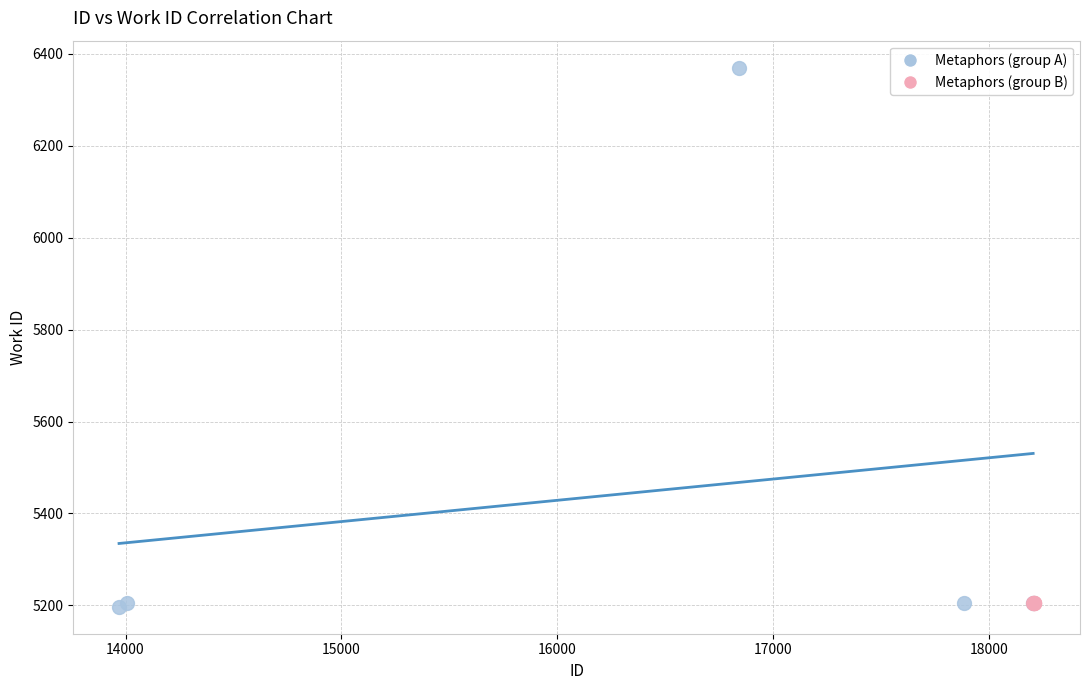

Which series reaches the maximum Y coordinate?

Metaphors (group A)